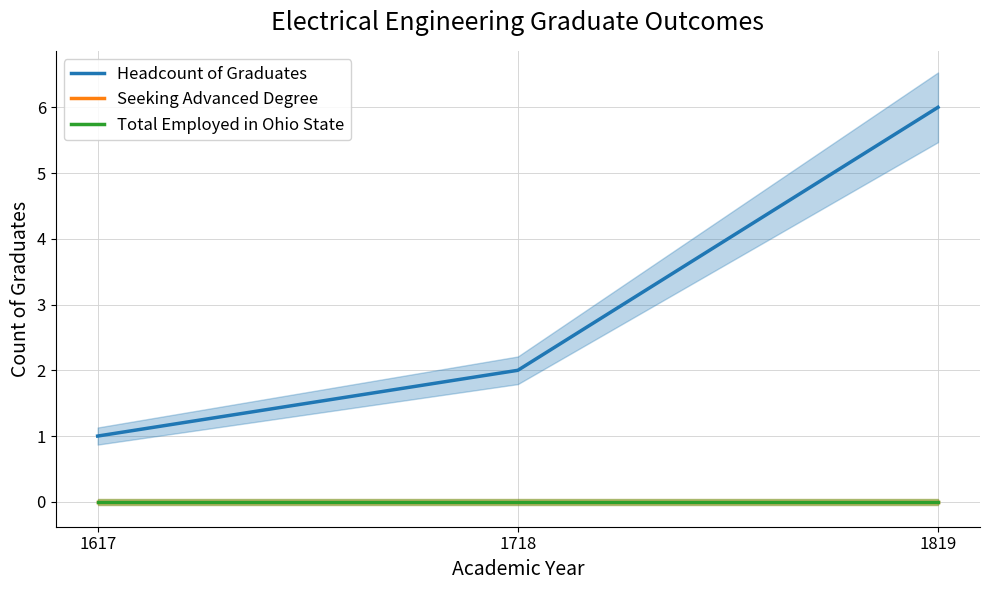

Rank the categories by Headcount of Graduates value from highest to lowest.

1819, 1718, 1617